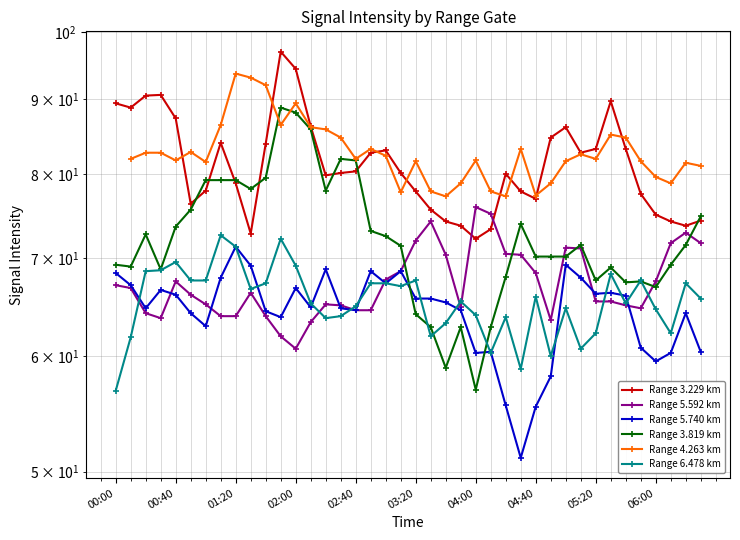

Which series has the largest range (max minus min)?

Range 3.819 km